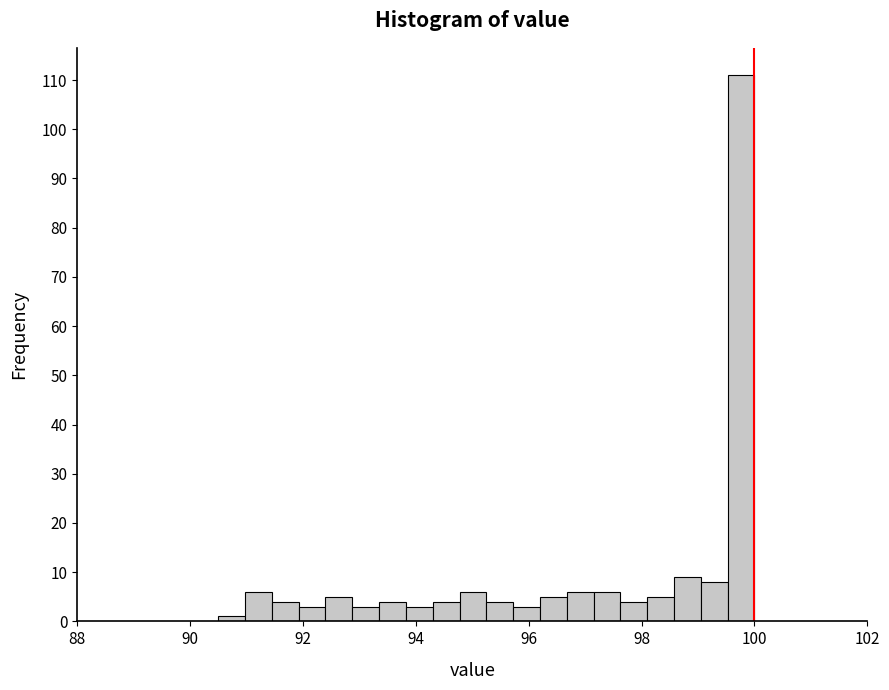

Around what value on the x-axis is the tallest bar? Give the approximate position of its centre, as read against the axis.

99.8